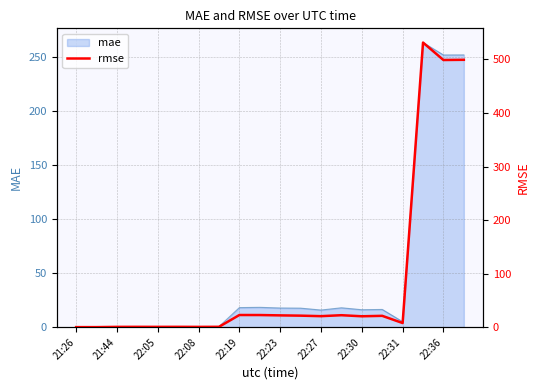

Is it true that mae equals 251.7 at 22:36?

True